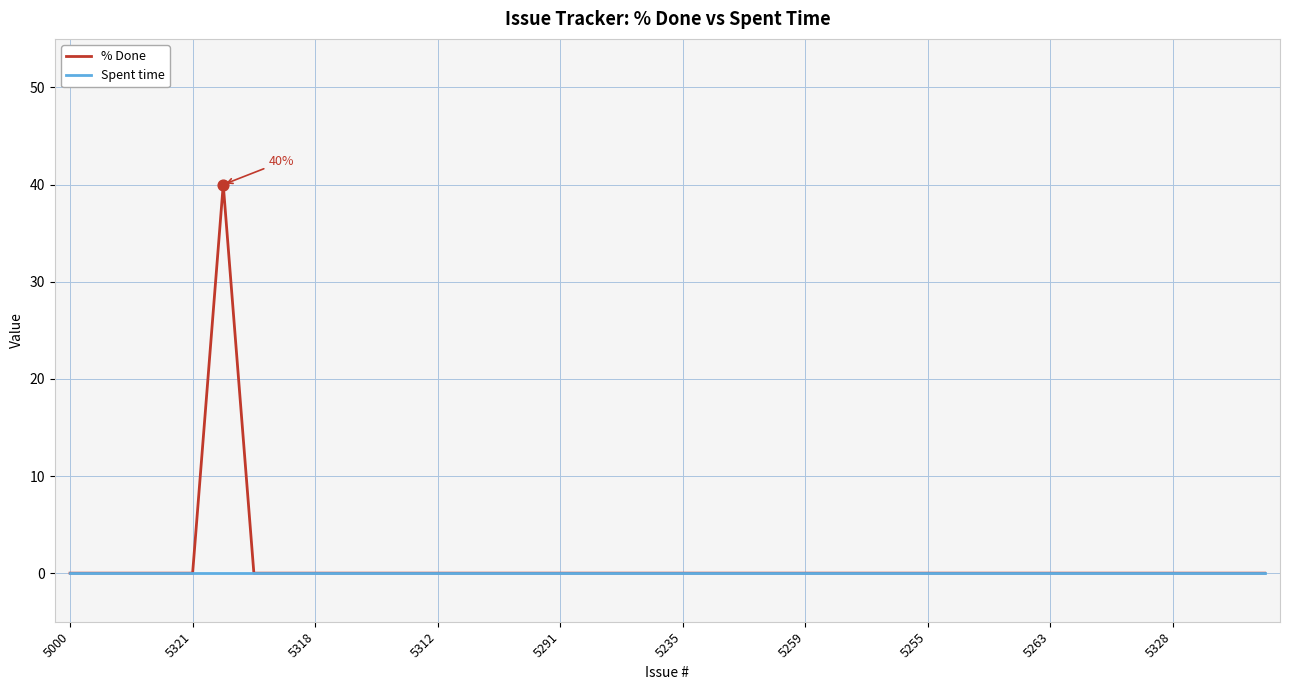

What are all the series names shown in the legend?

% Done, Spent time